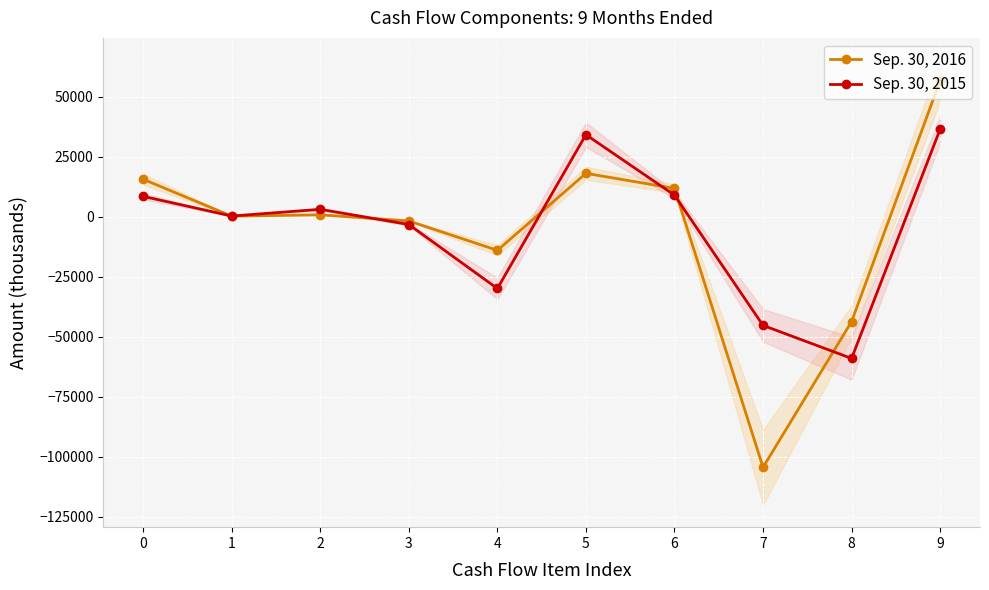

What is the value of the Sep. 30, 2015 point at the 1st from the left?

8449